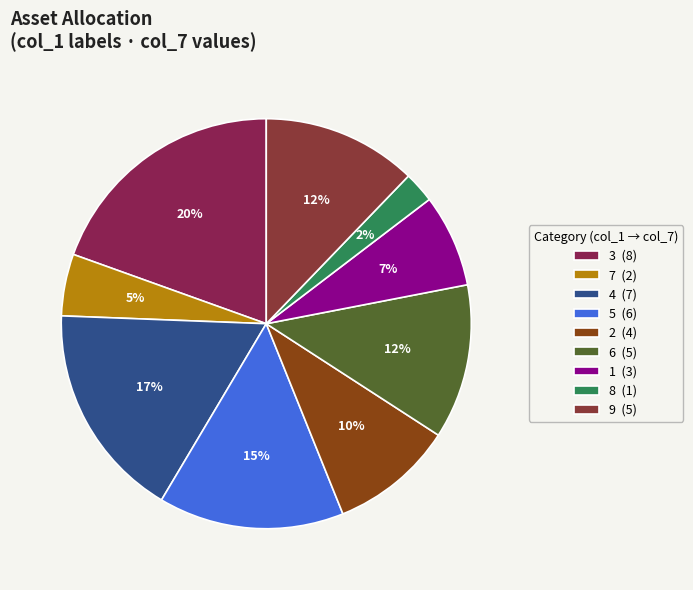

Which category has the biggest portion of the pie?

3